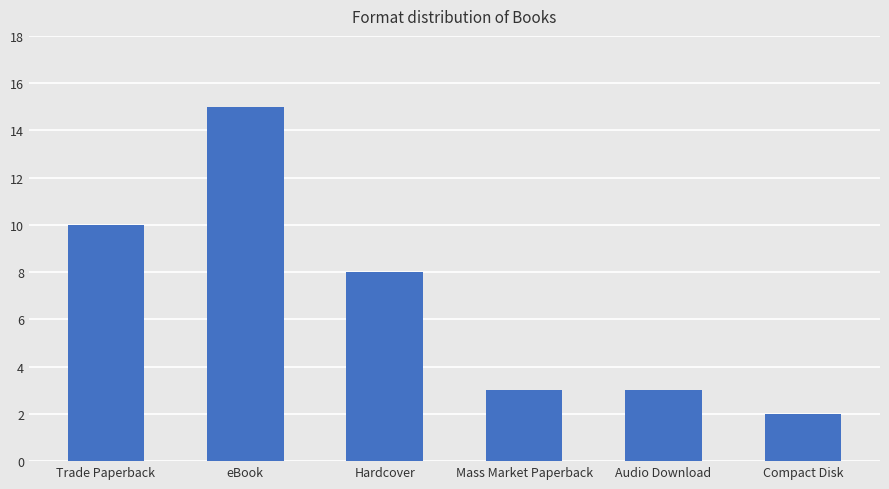

What is the sum of all values?

41